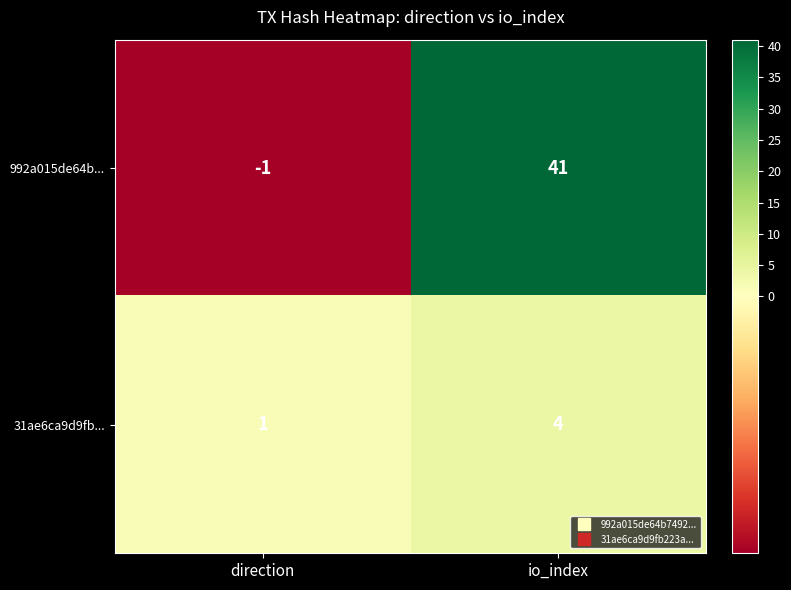

What value does the 31ae6ca9d9fb... series have at io_index?

4